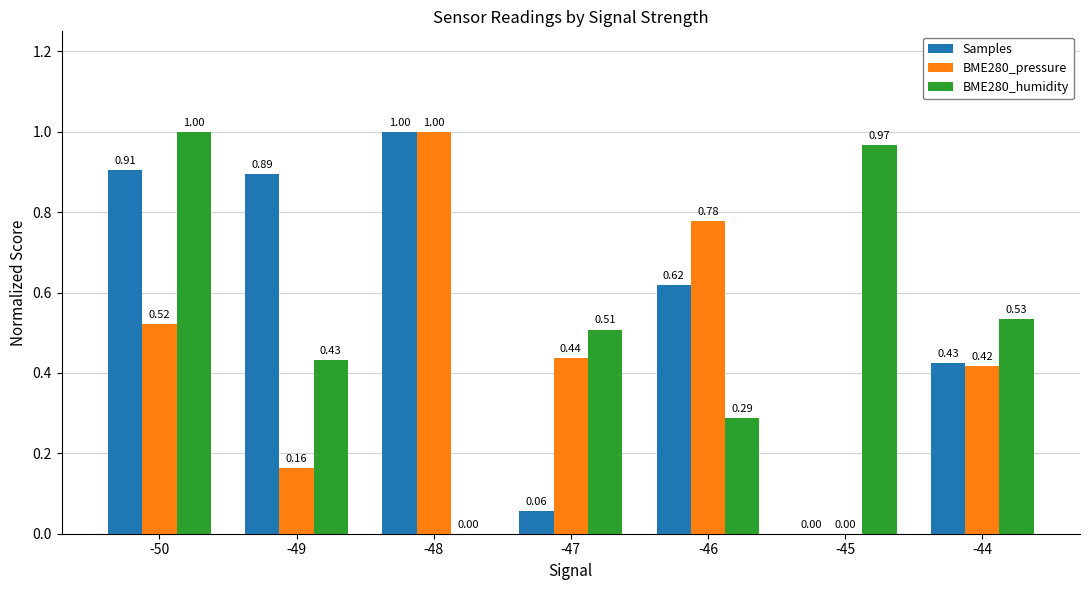

Which series changed the most between -50 and -44?

Samples